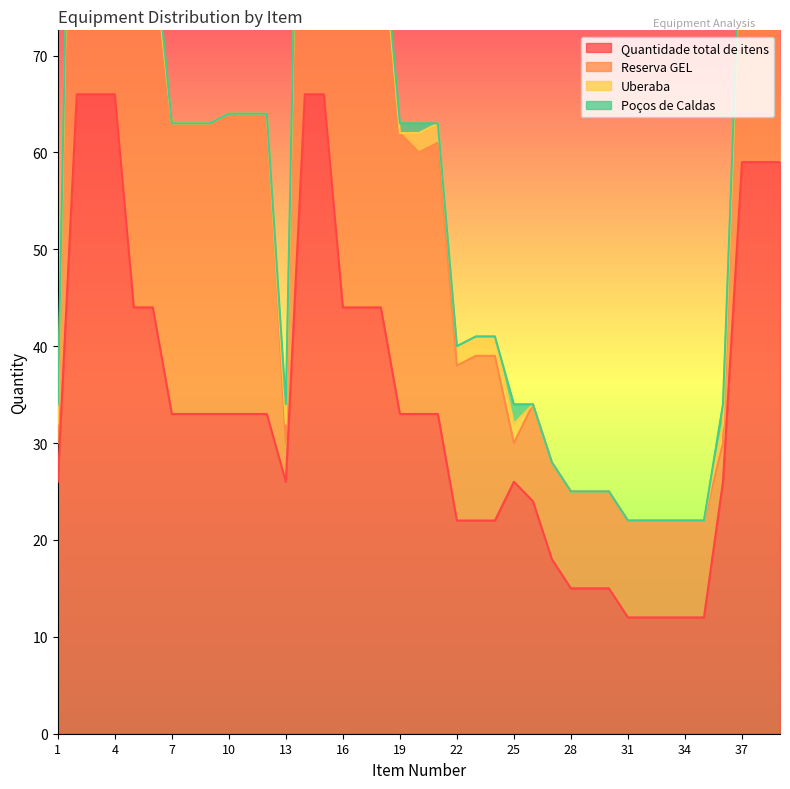

Reading left to right, transcribe all the data shown in this chart.

Quantidade total de itens: Item 1=26	Item 2=66	Item 3=66	Item 4=66	Item 5=44	Item 6=44	Item 7=33	Item 8=33	Item 9=33	Item 10=33	Item 11=33	Item 12=33	Item 13=26	Item 14=66	Item 15=66	Item 16=44	Item 17=44	Item 18=44	Item 19=33	Item 20=33	Item 21=33	Item 22=22	Item 23=22	Item 24=22	Item 25=26	Item 26=24	Item 27=18	Item 28=15	Item 29=15	Item 30=15	Item 31=12	Item 32=12	Item 33=12	Item 34=12	Item 35=12	Item 36=26	Item 37=59	Item 38=59	Item 39=59
Reserva GEL: Item 1=4	Item 2=66	Item 3=64	Item 4=66	Item 5=37	Item 6=37	Item 7=30	Item 8=30	Item 9=30	Item 10=31	Item 11=31	Item 12=31	Item 13=4	Item 14=65	Item 15=65	Item 16=38	Item 17=37	Item 18=40	Item 19=29	Item 20=27	Item 21=28	Item 22=16	Item 23=17	Item 24=17	Item 25=4	Item 26=10	Item 27=10	Item 28=10	Item 29=10	Item 30=10	Item 31=10	Item 32=10	Item 33=10	Item 34=10	Item 35=10	Item 36=4	Item 37=27	Item 38=28	Item 39=28
Uberaba: Item 1=2	Item 2=0	Item 3=0	Item 4=0	Item 5=0	Item 6=0	Item 7=0	Item 8=0	Item 9=0	Item 10=0	Item 11=0	Item 12=0	Item 13=2	Item 14=0	Item 15=0	Item 16=2	Item 17=2	Item 18=0	Item 19=0	Item 20=2	Item 21=2	Item 22=2	Item 23=2	Item 24=2	Item 25=2	Item 26=0	Item 27=0	Item 28=0	Item 29=0	Item 30=0	Item 31=0	Item 32=0	Item 33=0	Item 34=0	Item 35=0	Item 36=2	Item 37=0	Item 38=0	Item 39=0
Poços de Caldas: Item 1=2	Item 2=0	Item 3=0	Item 4=0	Item 5=2	Item 6=2	Item 7=0	Item 8=0	Item 9=0	Item 10=0	Item 11=0	Item 12=0	Item 13=2	Item 14=0	Item 15=0	Item 16=1	Item 17=1	Item 18=1	Item 19=1	Item 20=1	Item 21=0	Item 22=0	Item 23=0	Item 24=0	Item 25=2	Item 26=0	Item 27=0	Item 28=0	Item 29=0	Item 30=0	Item 31=0	Item 32=0	Item 33=0	Item 34=0	Item 35=0	Item 36=2	Item 37=1	Item 38=1	Item 39=1